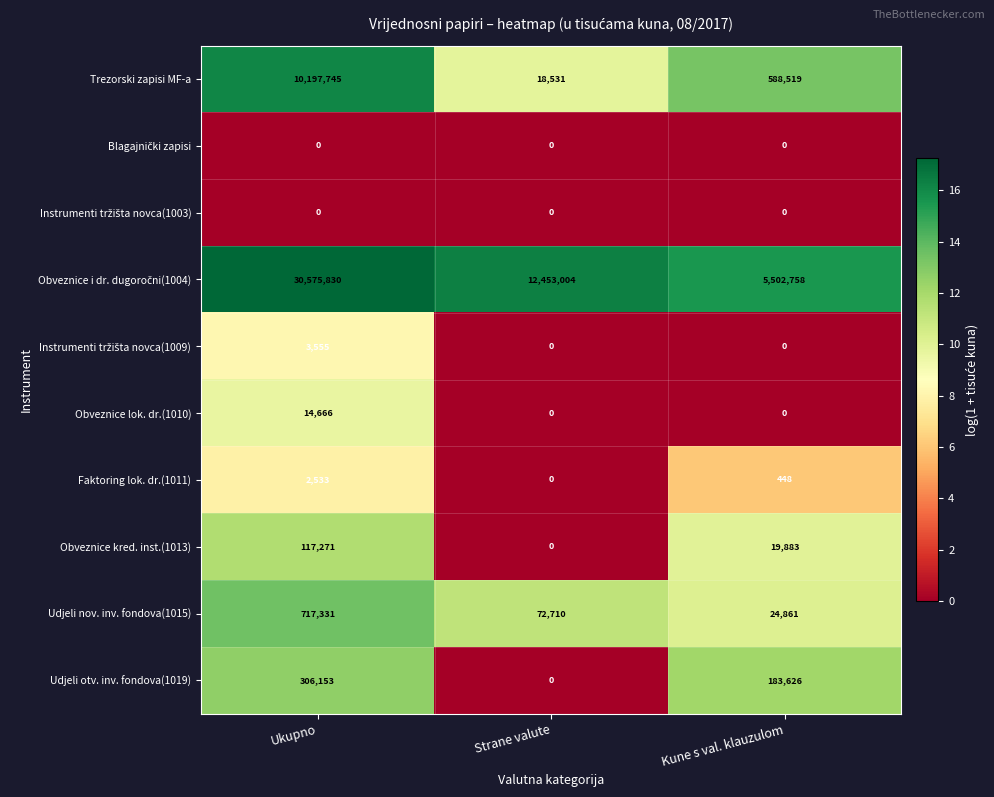

At which category does the chart reach its peak across all series?

Ukupno